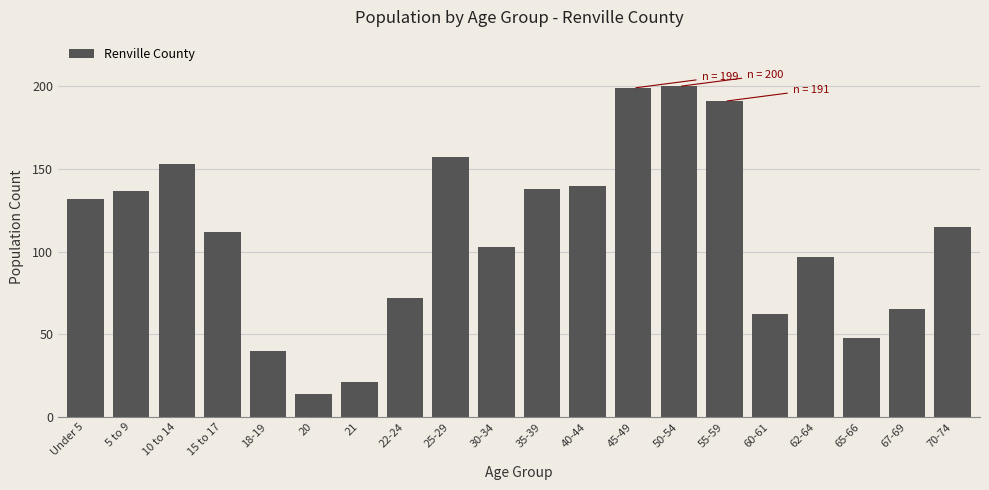

Reading right to left, list all the values displayed in this chart.

115	65	48	97	62	191	200	199	140	138	103	157	72	21	14	40	112	153	137	132